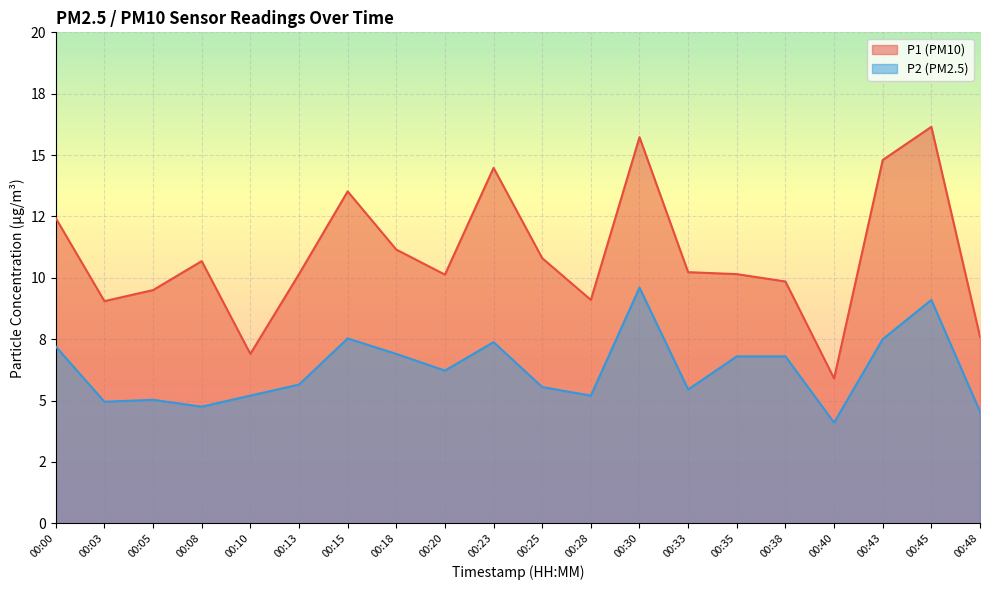

Between 00:03 and 00:40, which series saw the biggest shift?

P1 (PM10)